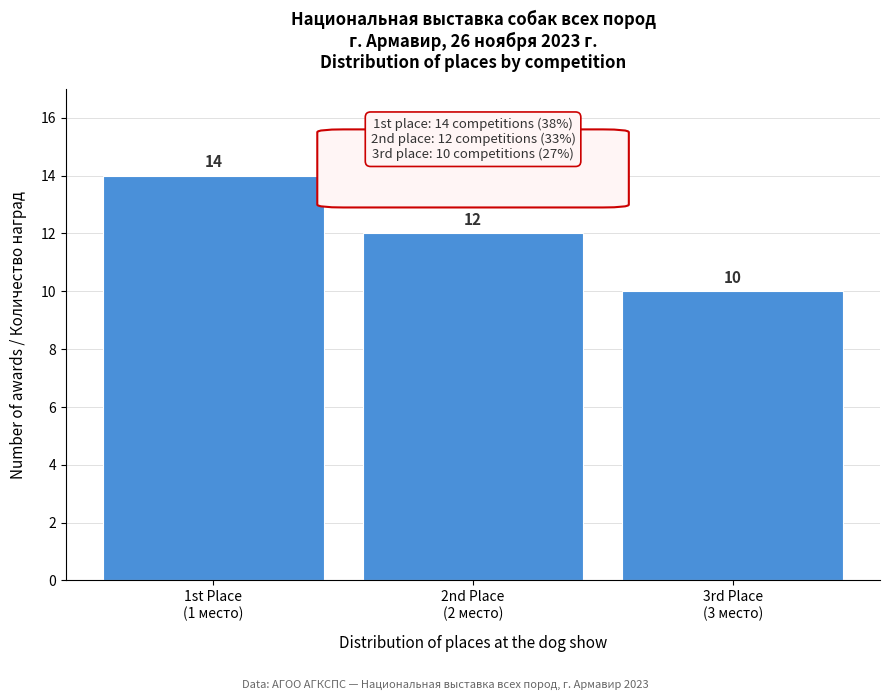

Reading right to left, what are all the values shown in this chart?

10	12	14